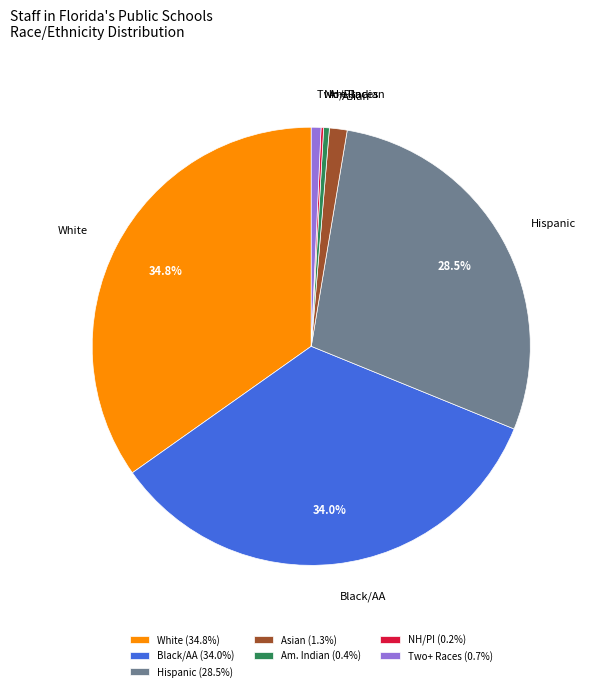

Is Hispanic the majority of the pie?

No